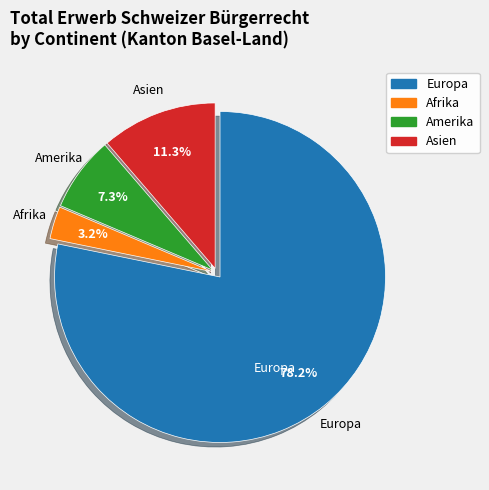

Does any single category account for the majority?

Yes